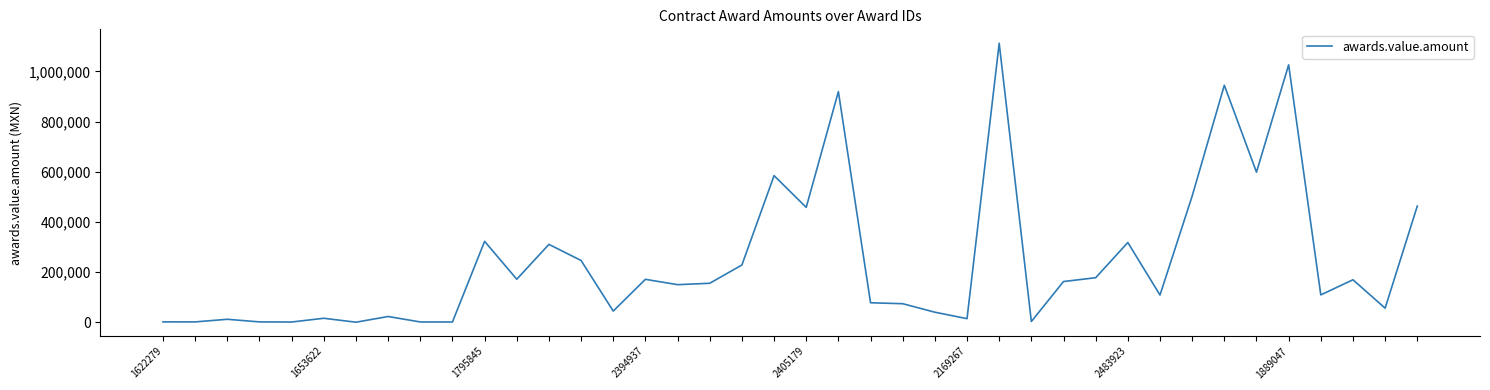

What is the maximum value shown in the chart?

1112157.4